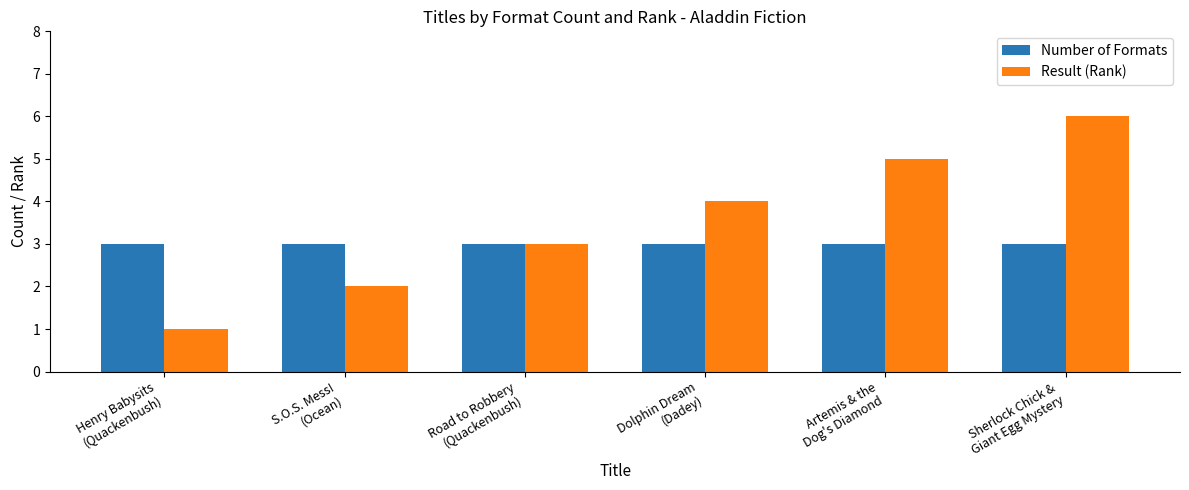

What is the maximum value for Result (Rank)?

6